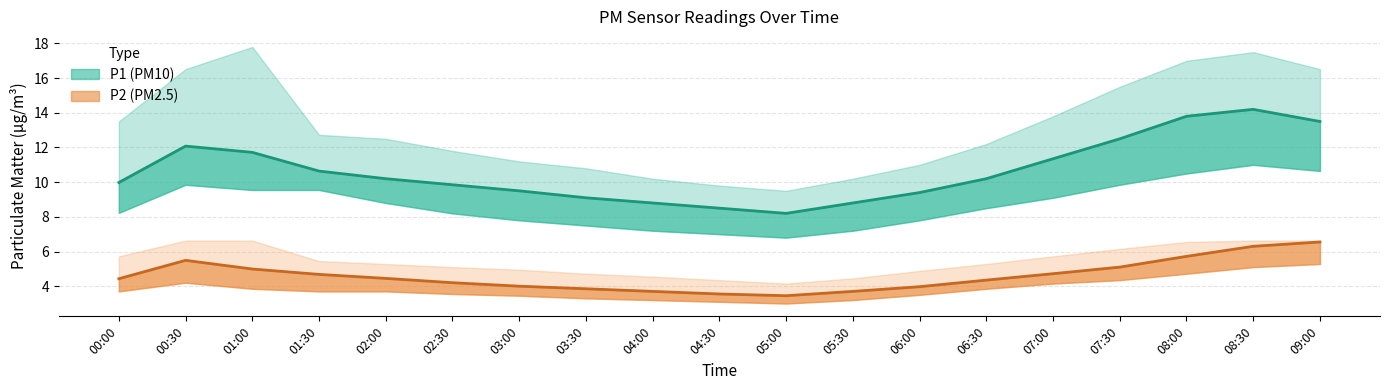

What is the lowest value of the P1_upper series?

9.5